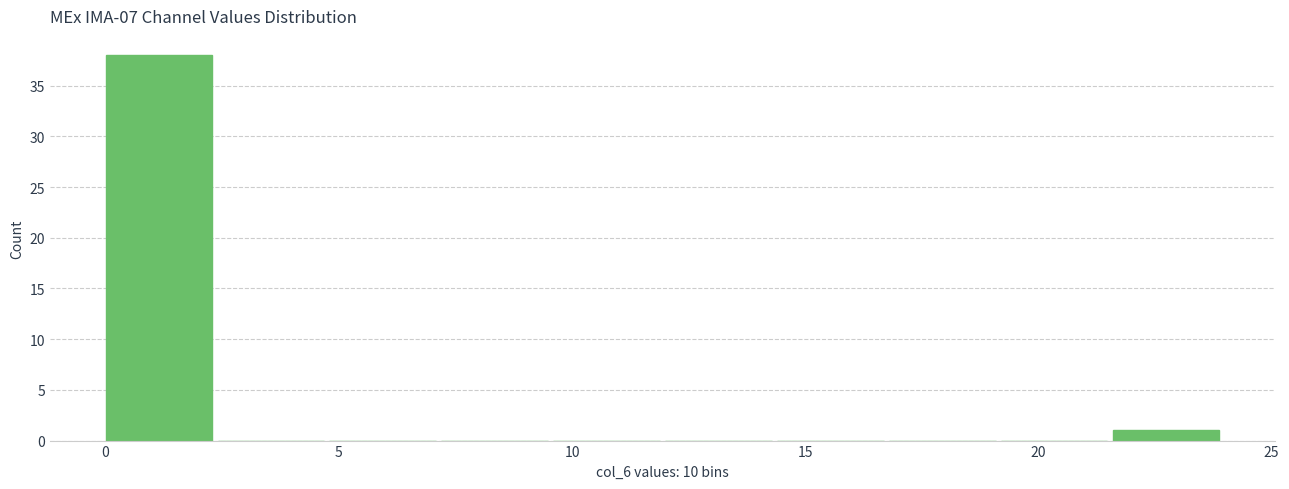

Reading left to right, transcribe this chart: for each bar, give the range it covers on the x-axis and its height. Neither the bar edges nor the heights are printed on the chart, so give them approximately, as read against the axes.

0.0 to 2.4: 38
2.4 to 4.8: 0
4.8 to 7.2: 0
7.2 to 9.6: 0
9.6 to 12.0: 0
12.0 to 14.4: 0
14.4 to 16.8: 0
16.8 to 19.2: 0
19.2 to 21.6: 0
21.6 to 24.0: 1